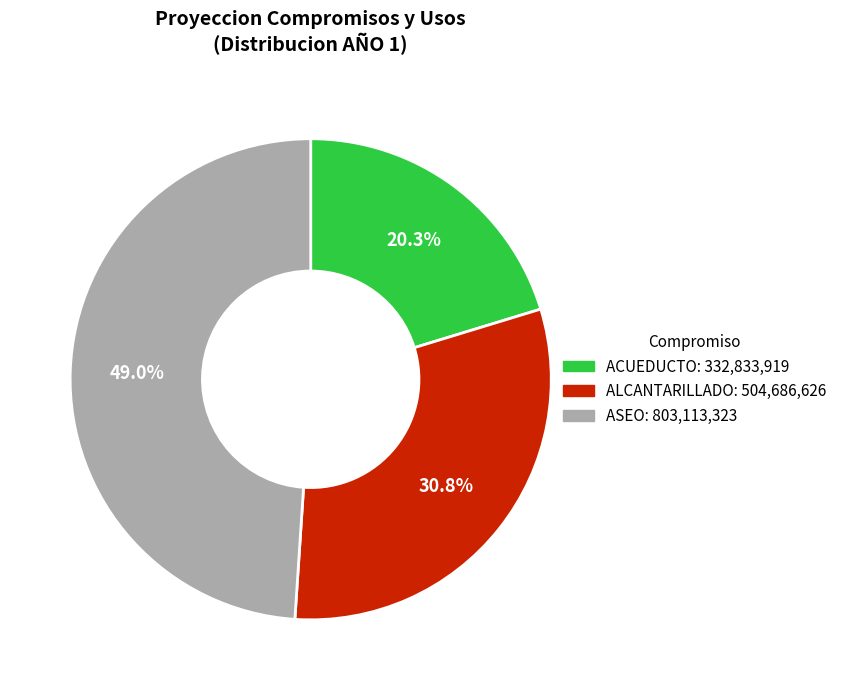

Is there any slice that represents more than half of the pie?

No